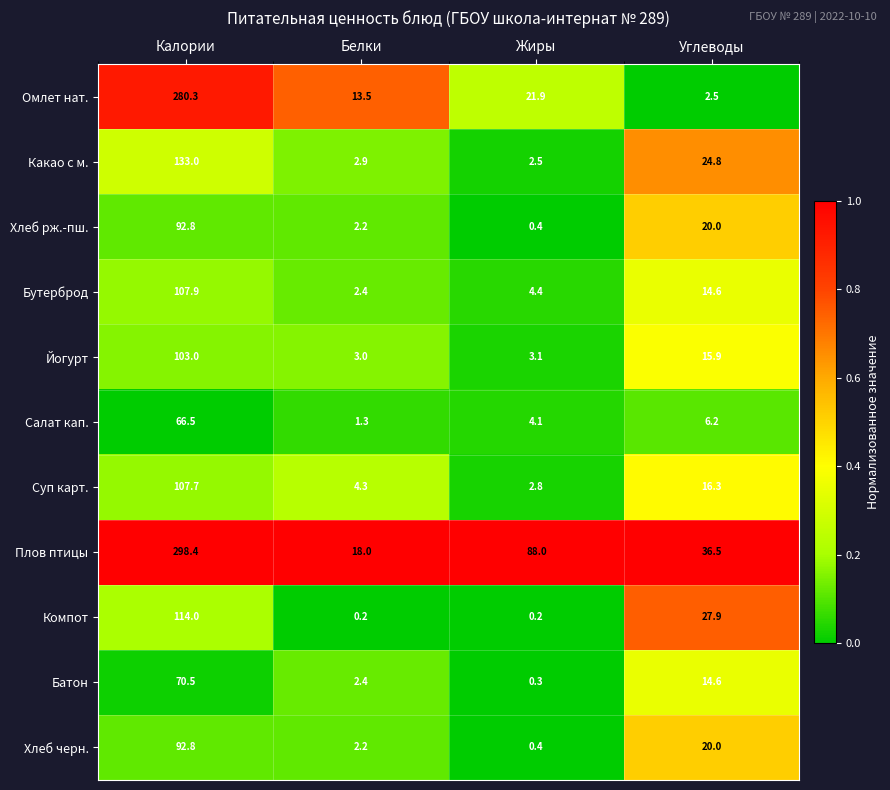

At which category is the sum across all series the highest?

Калории